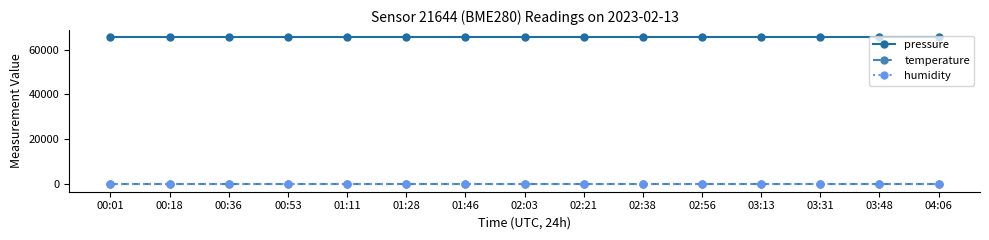

The value of pressure at 03:13 is 35734.5. True or false?

False